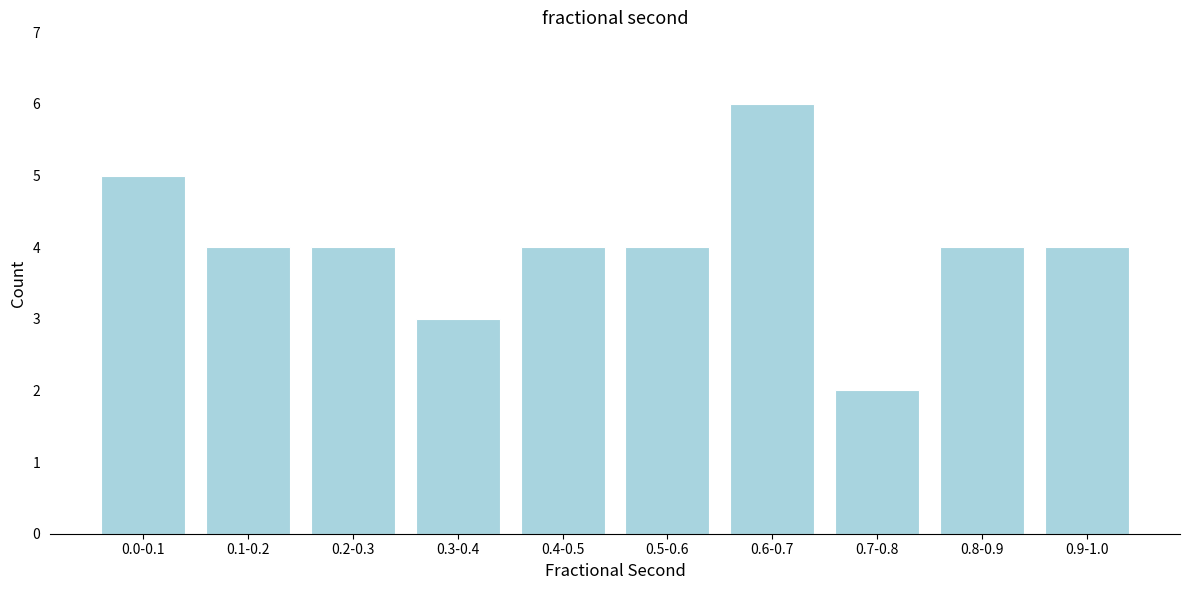

Reading right to left, list all the values displayed in this chart.

4	4	2	6	4	4	3	4	4	5